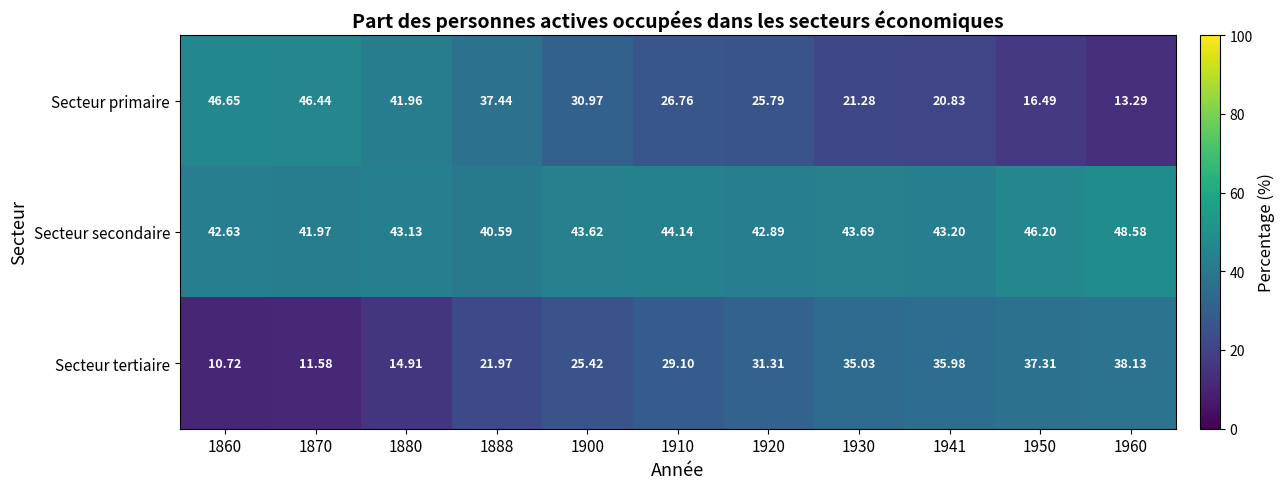

Which series has the widest spread of values?

Secteur primaire